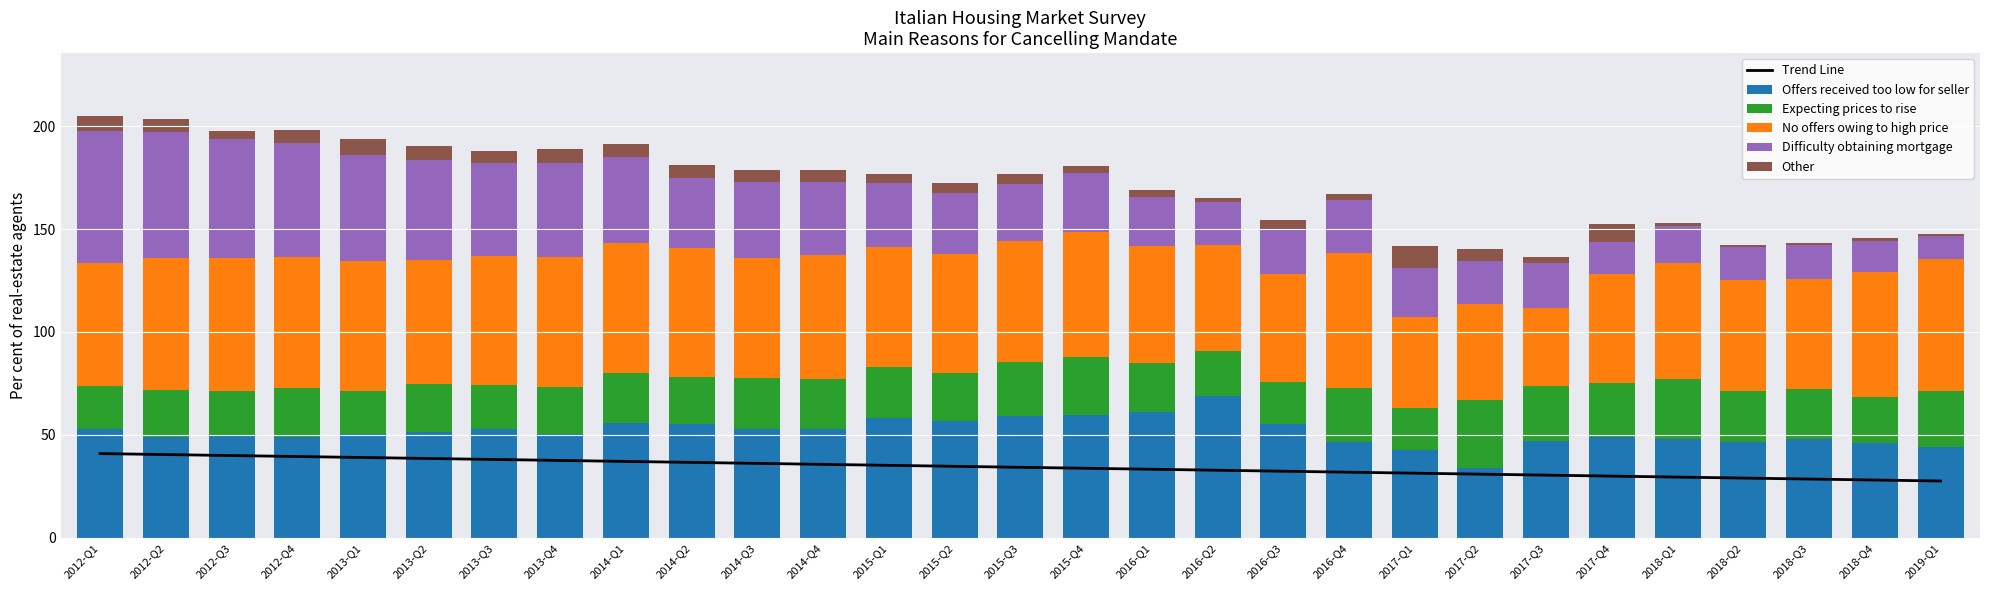

Is it true that Offers received too low for seller equals 61.1 at 2016-Q1?

True